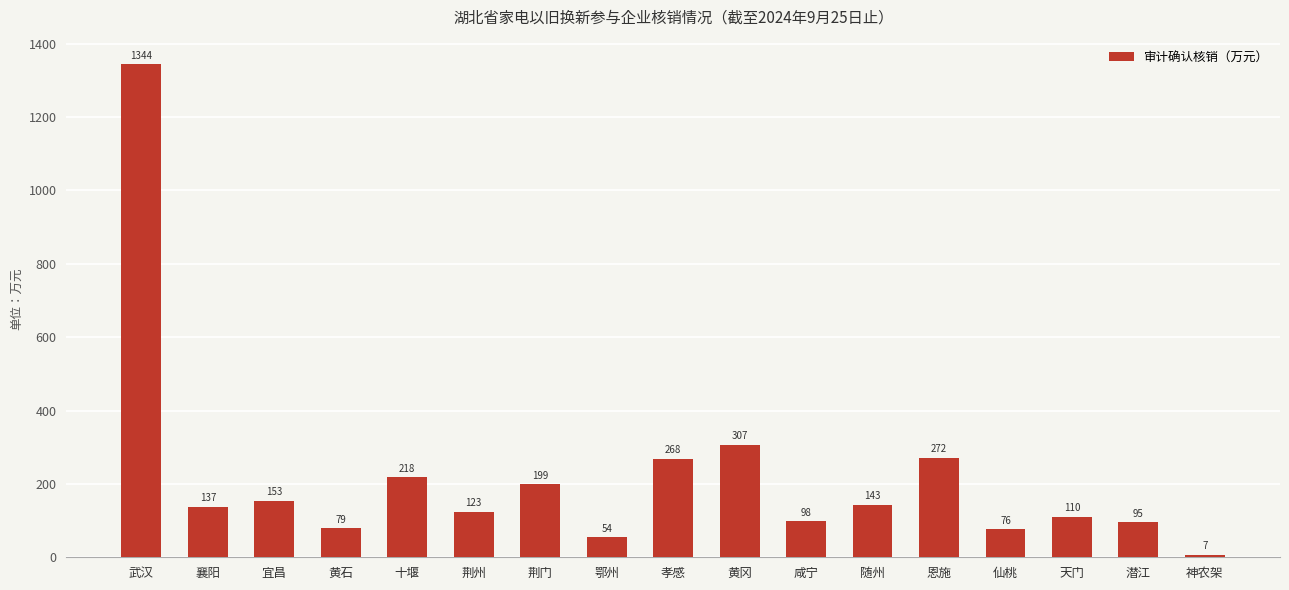

What is the value of the 3rd bar from the left?

153.0